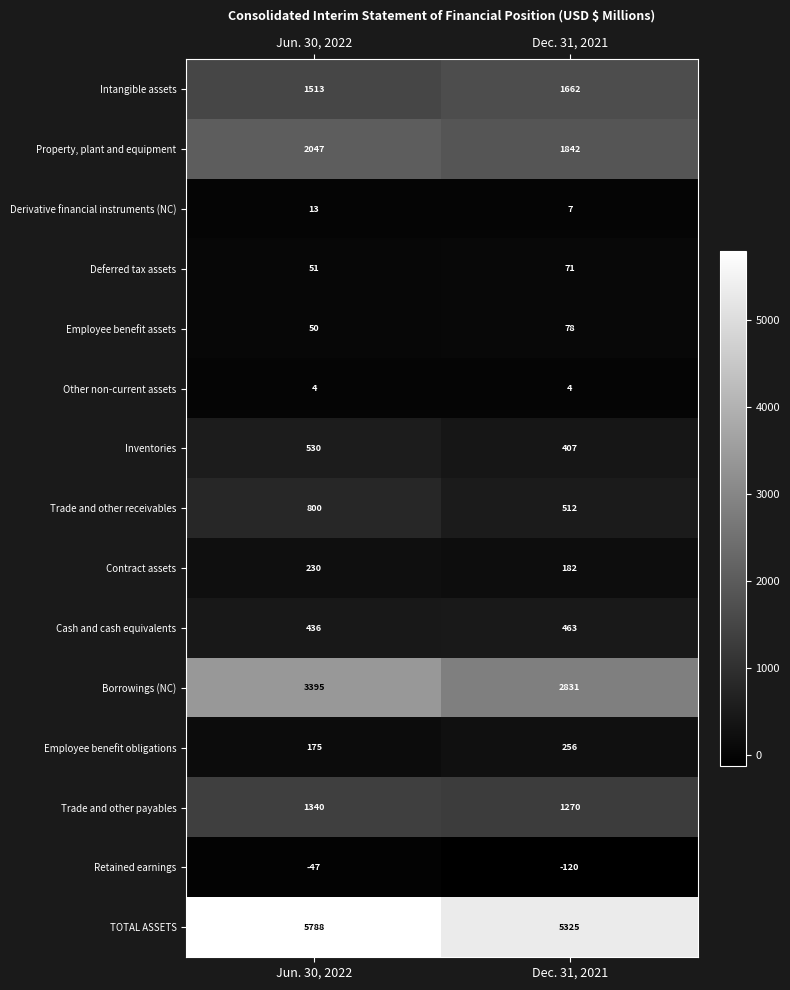

How many distinct data groups are displayed?

15